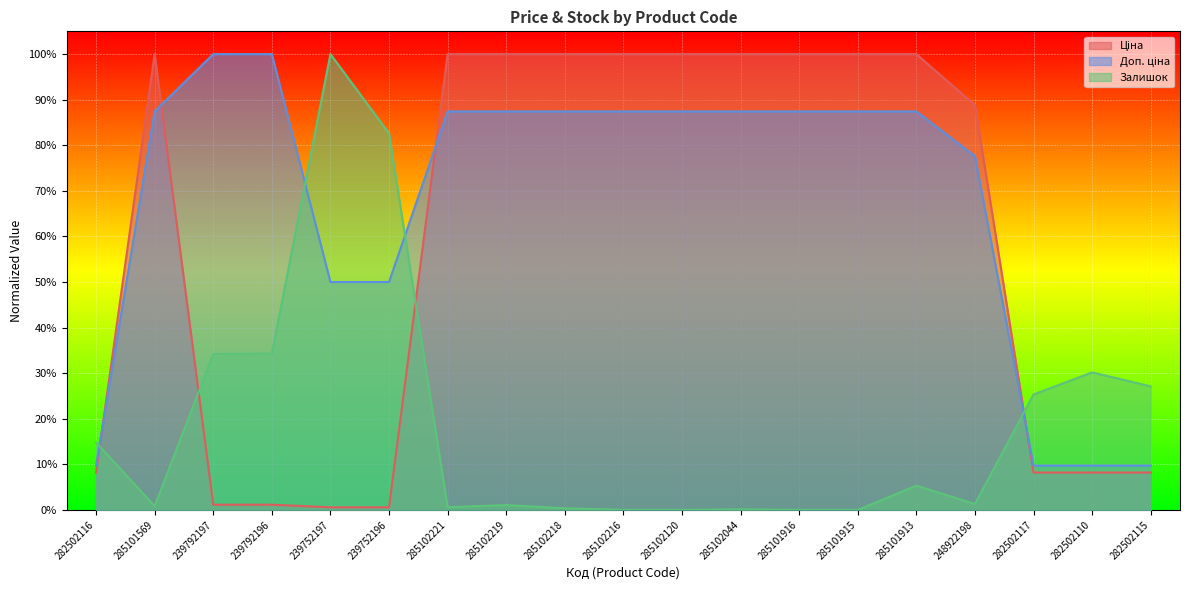

The value of Доп. ціна at 282502115 is 0.0. True or false?

False